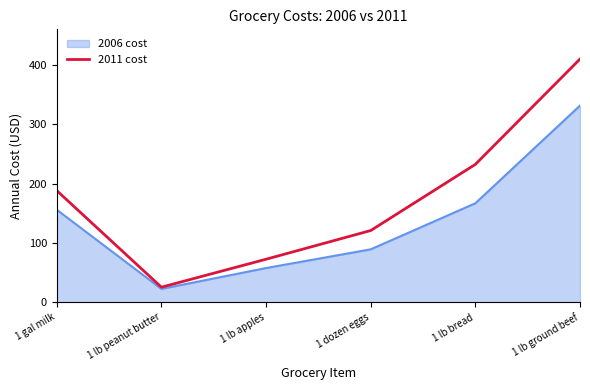

Rank the series by their maximum value, from lowest to highest.

2006 cost, 2011 cost